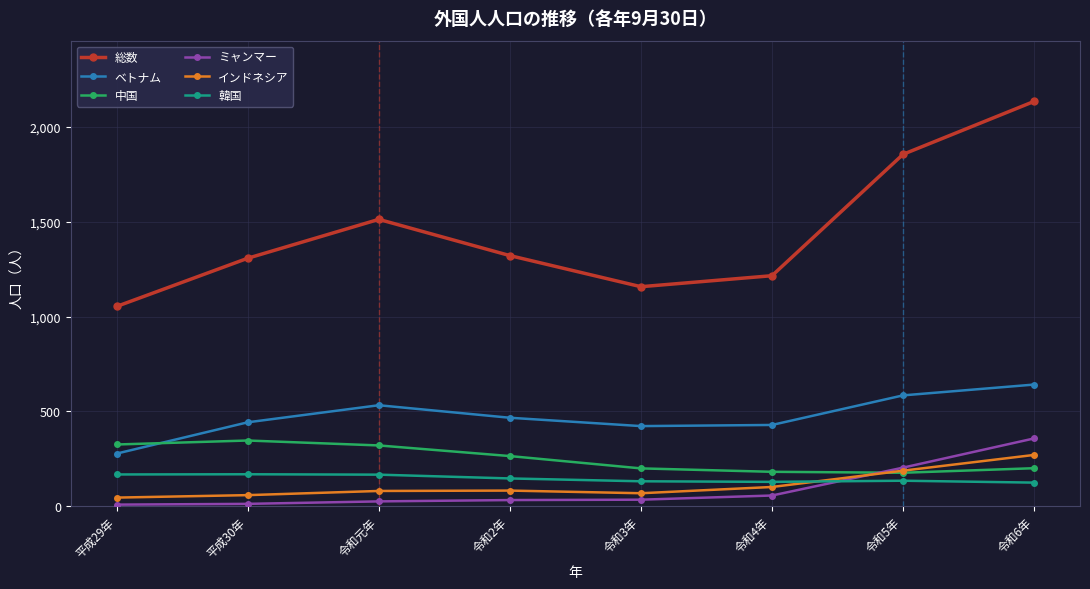

At which label does 総数 reach its peak?

令和6年